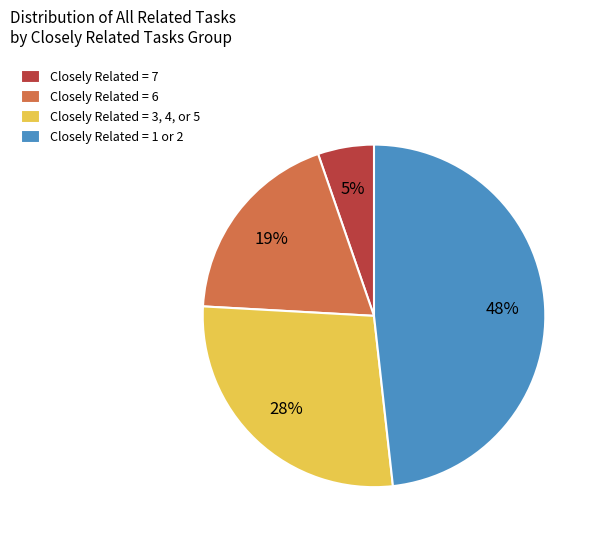

To the nearest percent, what is the difference between the Closely Related = 1 or 2 and Closely Related = 7 slice percentages?

43%